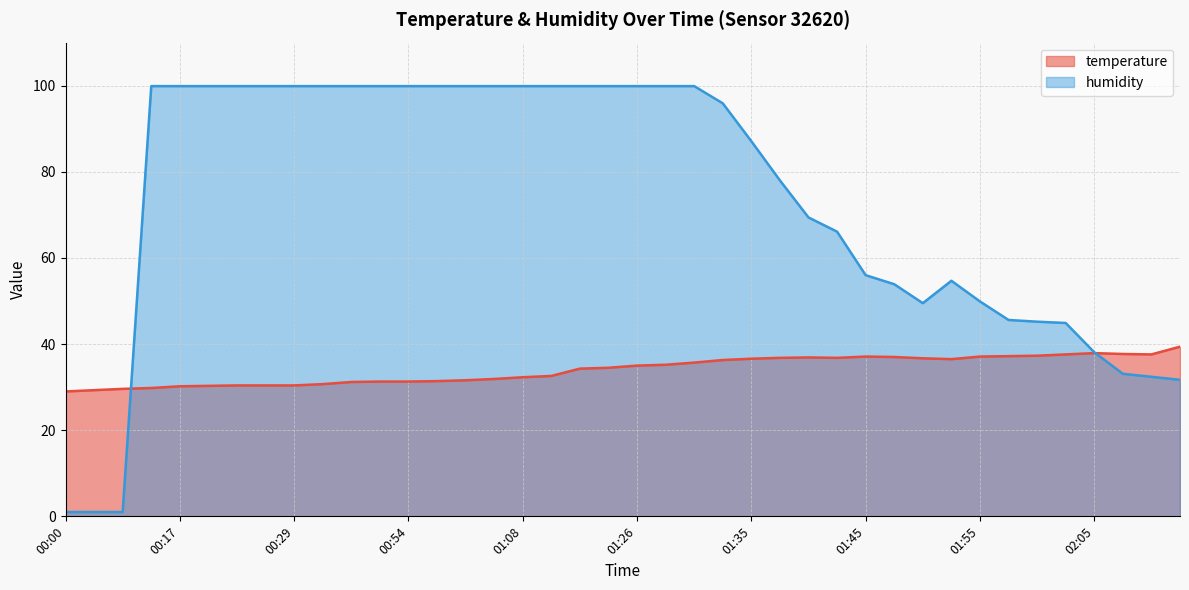

Reading left to right, what are all the values shown in this chart?

temperature: 29.0	29.3	29.6	29.8	30.2	30.3	30.4	30.4	30.4	30.7	31.2	31.3	31.3	31.4	31.6	31.9	32.3	32.6	34.3	34.5	35.0	35.2	35.7	36.3	36.6	36.8	36.9	36.8	37.1	37.0	36.7	36.5	37.1	37.2	37.3	37.6	37.9	37.7	37.6	39.4
humidity: 1.0	1.0	1.0	99.9	99.9	99.9	99.9	99.9	99.9	99.9	99.9	99.9	99.9	99.9	99.9	99.9	99.9	99.9	99.9	99.9	99.9	99.9	99.9	95.9	87.1	78.0	69.4	66.1	56.0	53.9	49.5	54.7	49.9	45.6	45.2	44.9	38.1	33.1	32.4	31.7